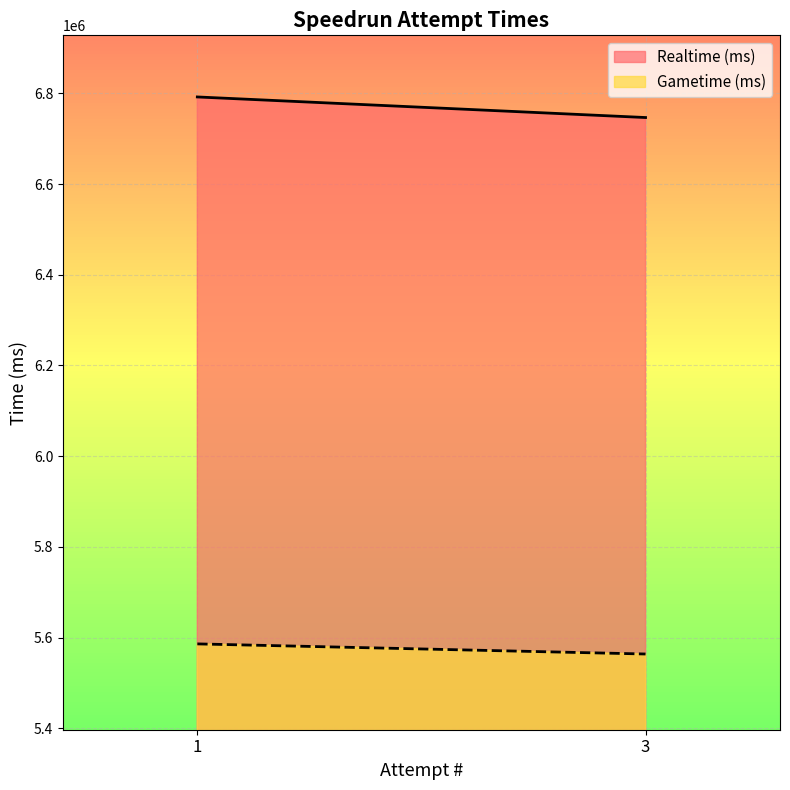

Between 1 and 3, which is larger?

1